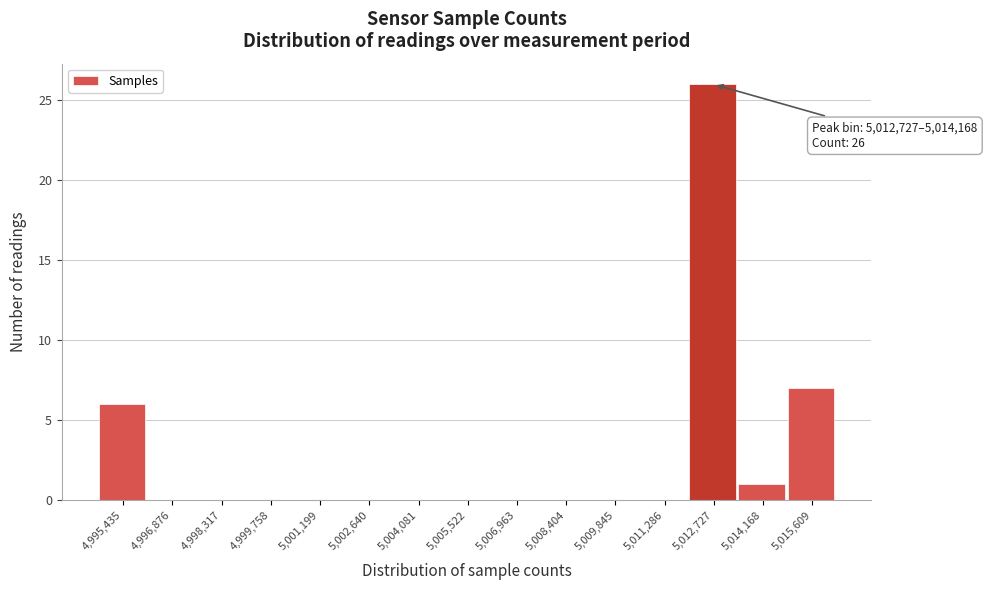

Reading right to left, list all the values displayed in this chart.

5,015,609=7	5,014,168=1	5,012,727=26	5,011,286=0	5,009,845=0	5,008,404=0	5,006,963=0	5,005,522=0	5,004,081=0	5,002,640=0	5,001,199=0	4,999,758=0	4,998,317=0	4,996,876=0	4,995,435=6